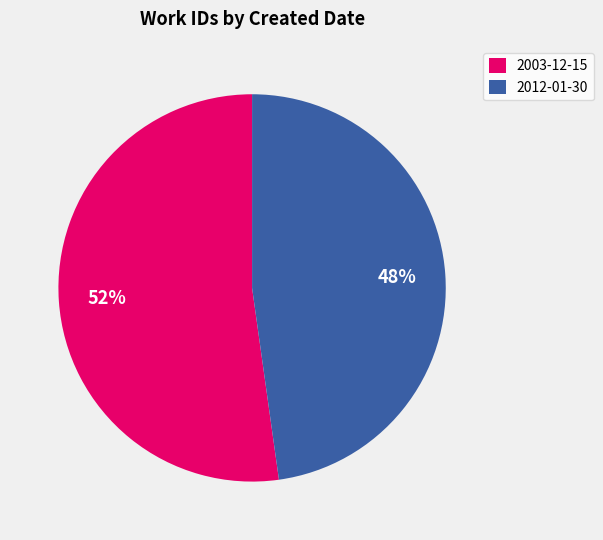

To the nearest percent, what is the combined percentage of 2012-01-30 and 2003-12-15?

100%